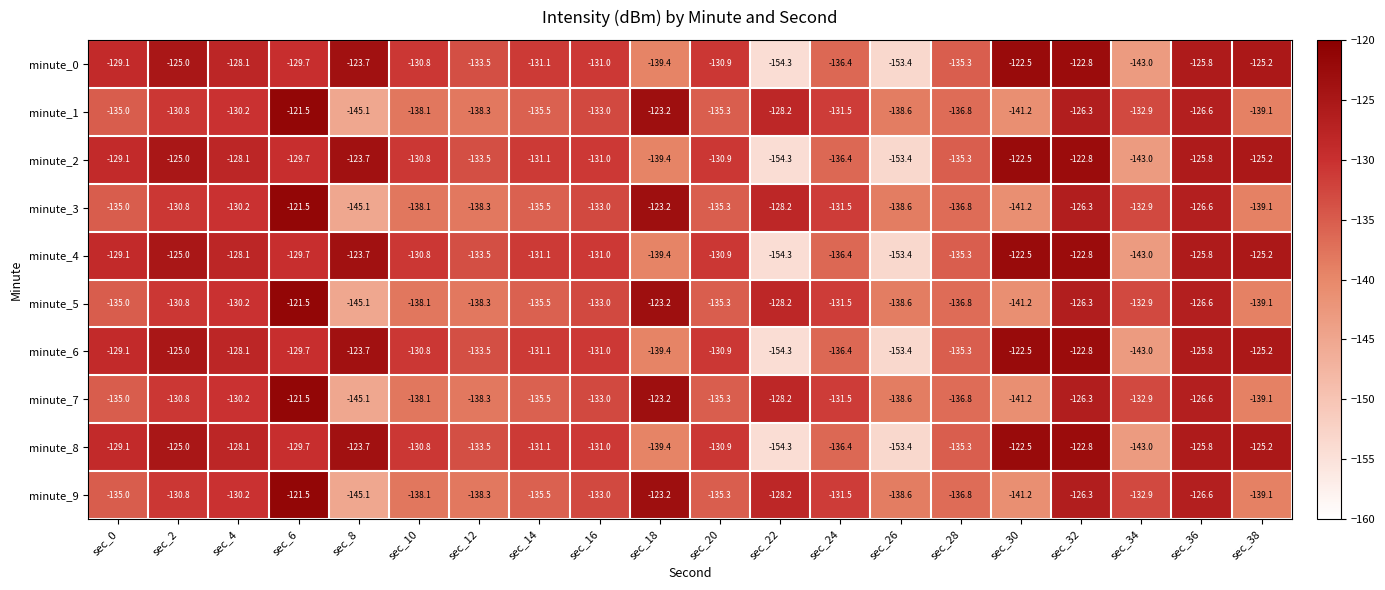

At which label does minute_3 reach its minimum?

sec_8